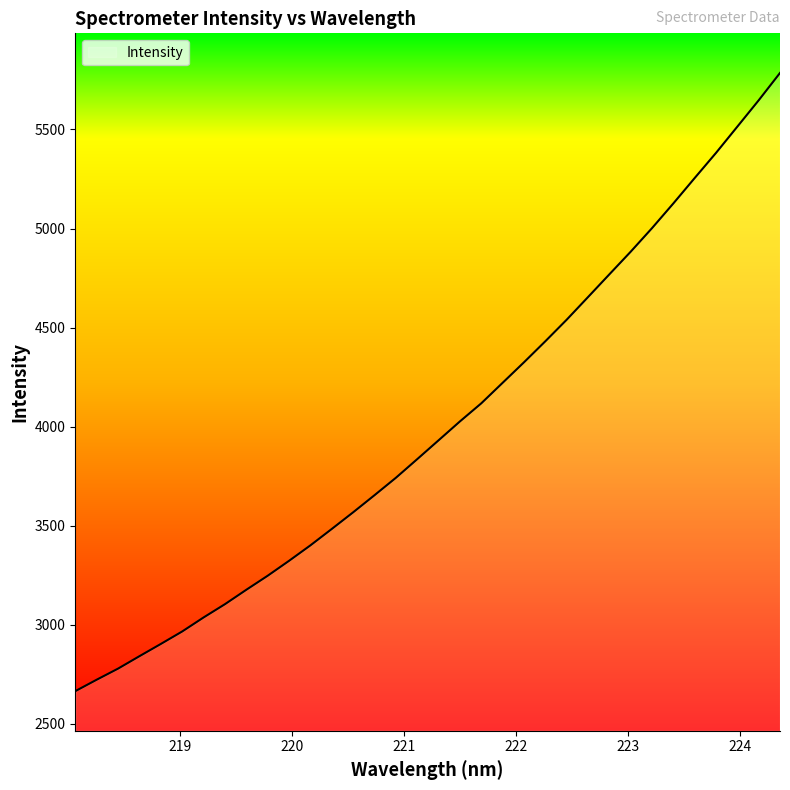

What is the maximum value shown in the chart?

5785.4